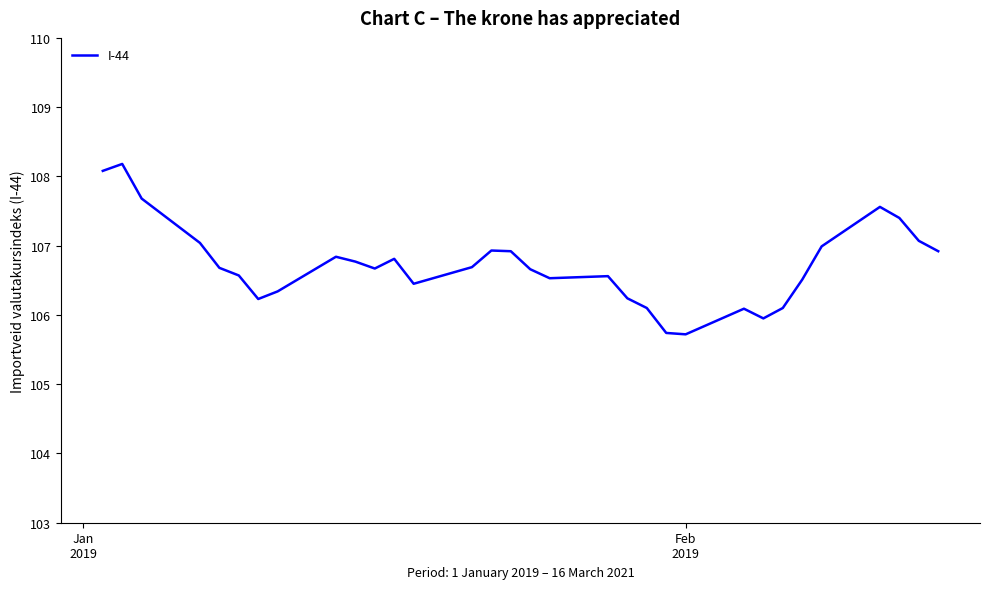

What is the maximum value shown in the chart?

108.2